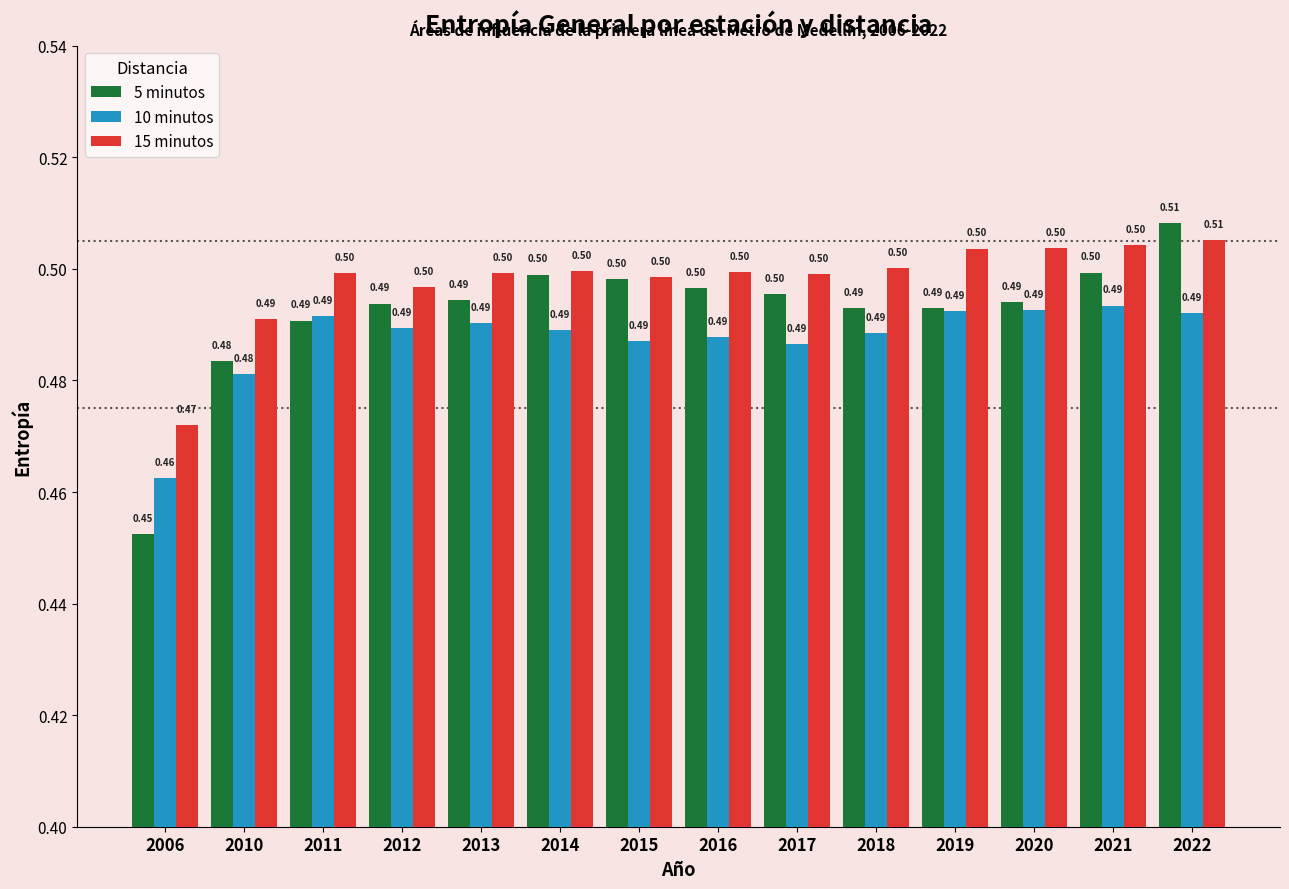

List the series in order of their overall mean, lowest first.

10 minutos, 5 minutos, 15 minutos